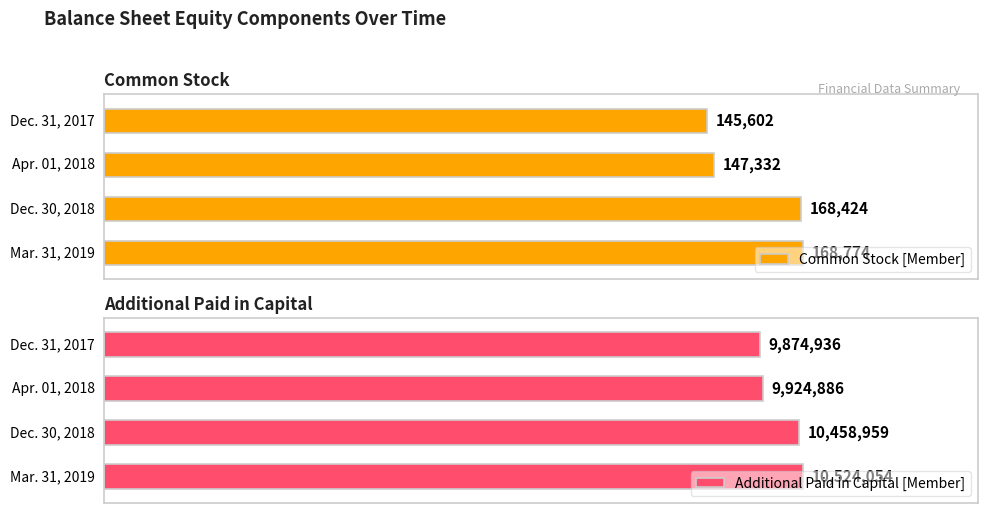

Count the number of data series in this chart.

2